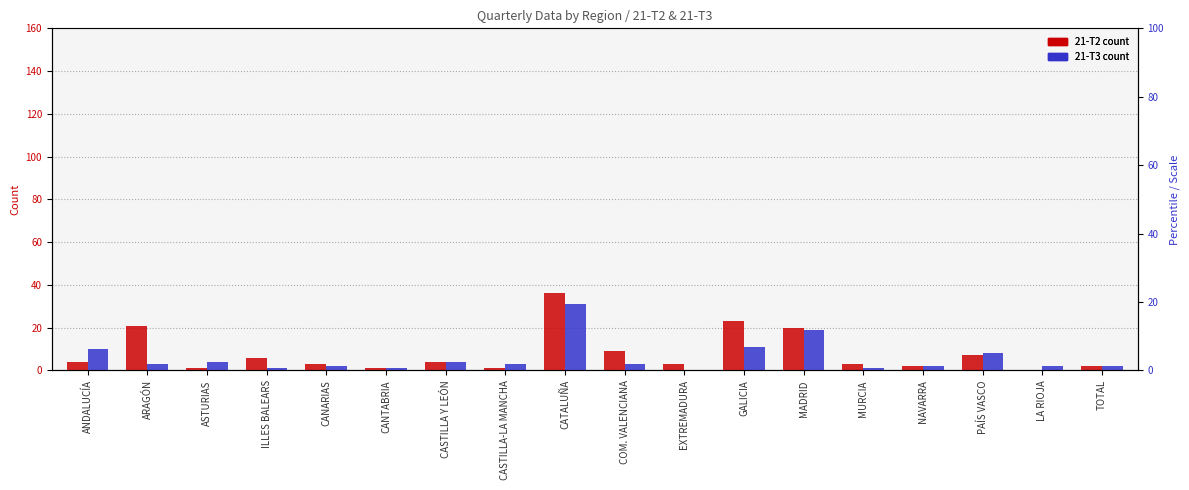

Reading right to left, transcribe all the data shown in this chart.

21-T2: TOTAL=2	LA RIOJA=0	PAÍS VASCO=7	NAVARRA=2	MURCIA=3	MADRID=20	GALICIA=23	EXTREMADURA=3	COM. VALENCIANA=9	CATALUÑA=36	CASTILLA-LA MANCHA=1	CASTILLA Y LEÓN=4	CANTABRIA=1	CANARIAS=3	ILLES BALEARS=6	ASTURIAS=1	ARAGÓN=21	ANDALUCÍA=4
21-T3: TOTAL=2	LA RIOJA=2	PAÍS VASCO=8	NAVARRA=2	MURCIA=1	MADRID=19	GALICIA=11	EXTREMADURA=0	COM. VALENCIANA=3	CATALUÑA=31	CASTILLA-LA MANCHA=3	CASTILLA Y LEÓN=4	CANTABRIA=1	CANARIAS=2	ILLES BALEARS=1	ASTURIAS=4	ARAGÓN=3	ANDALUCÍA=10